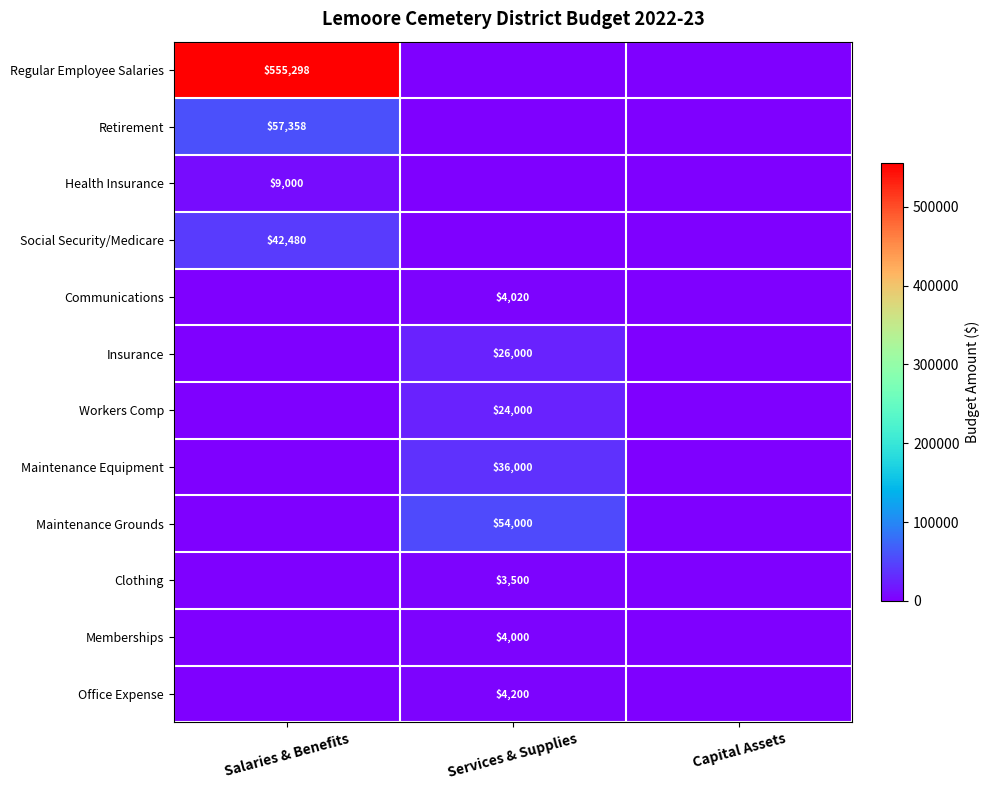

Is it true that Communications equals 4020 at Services & Supplies?

True